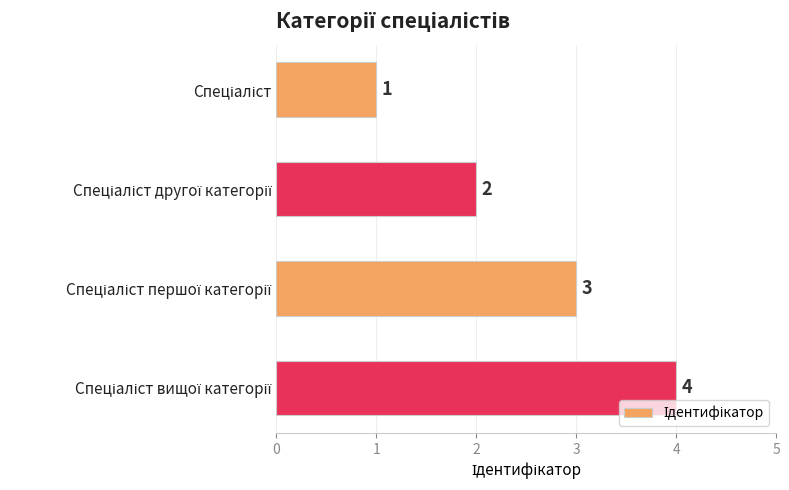

Count the values in the range 2 to 4.

3